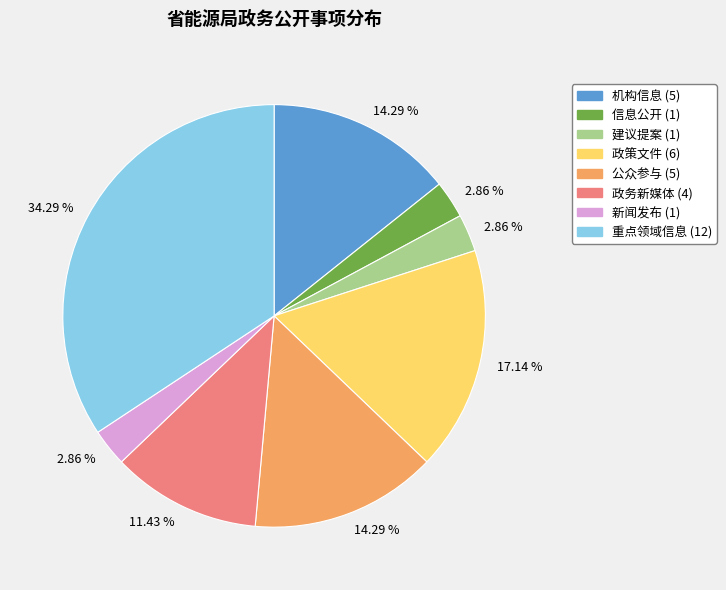

Is there any slice that represents more than half of the pie?

No